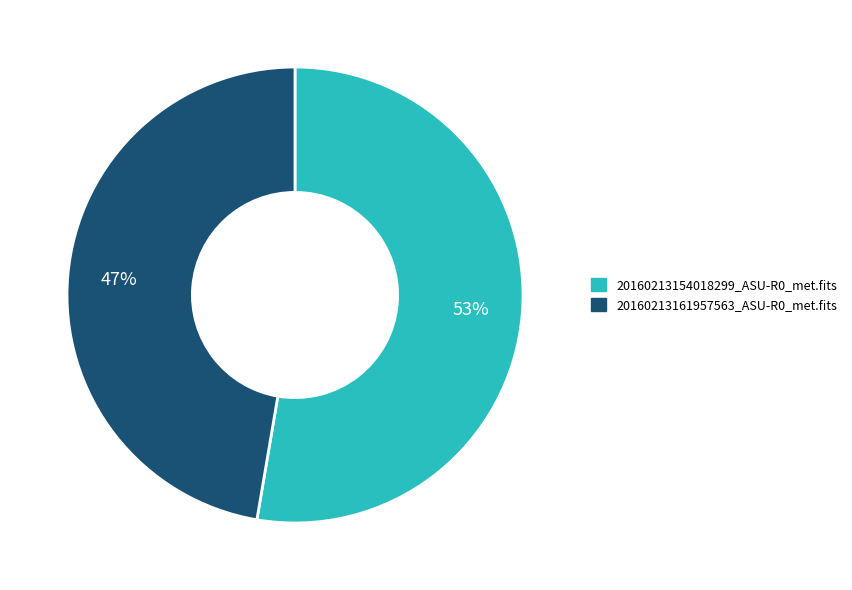

Which slice is the smallest?

20160213161957563_ASU-R0_met.fits